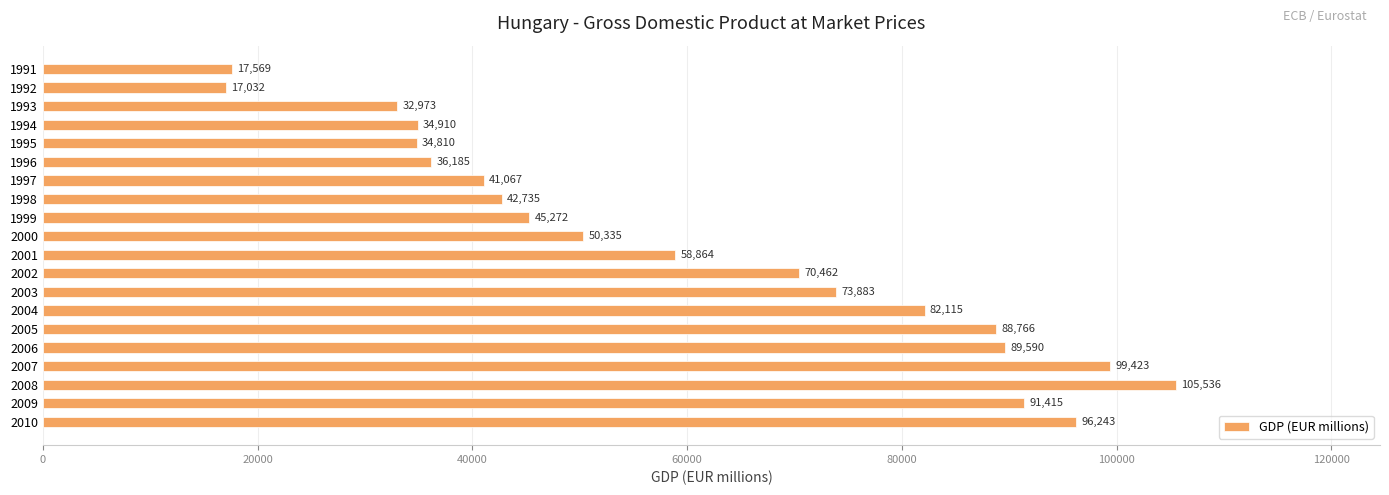

At which label is the value closest to 61283?

2001